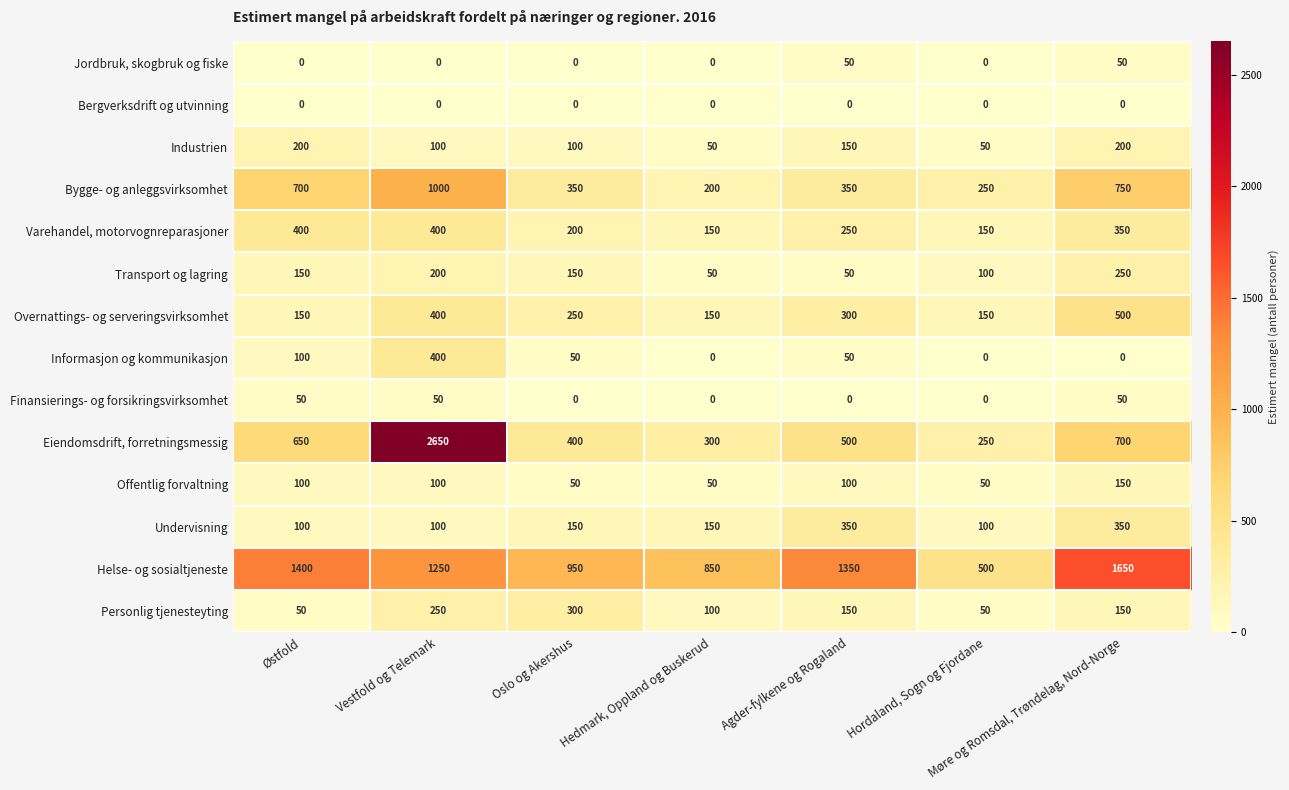

How many values in the Helse- og sosialtjeneste series are below 1250?

3